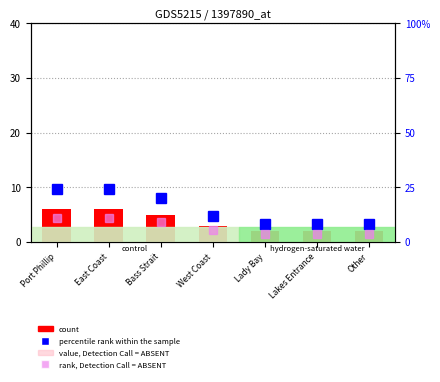

What is the label of the 7th bar from the left?

Other